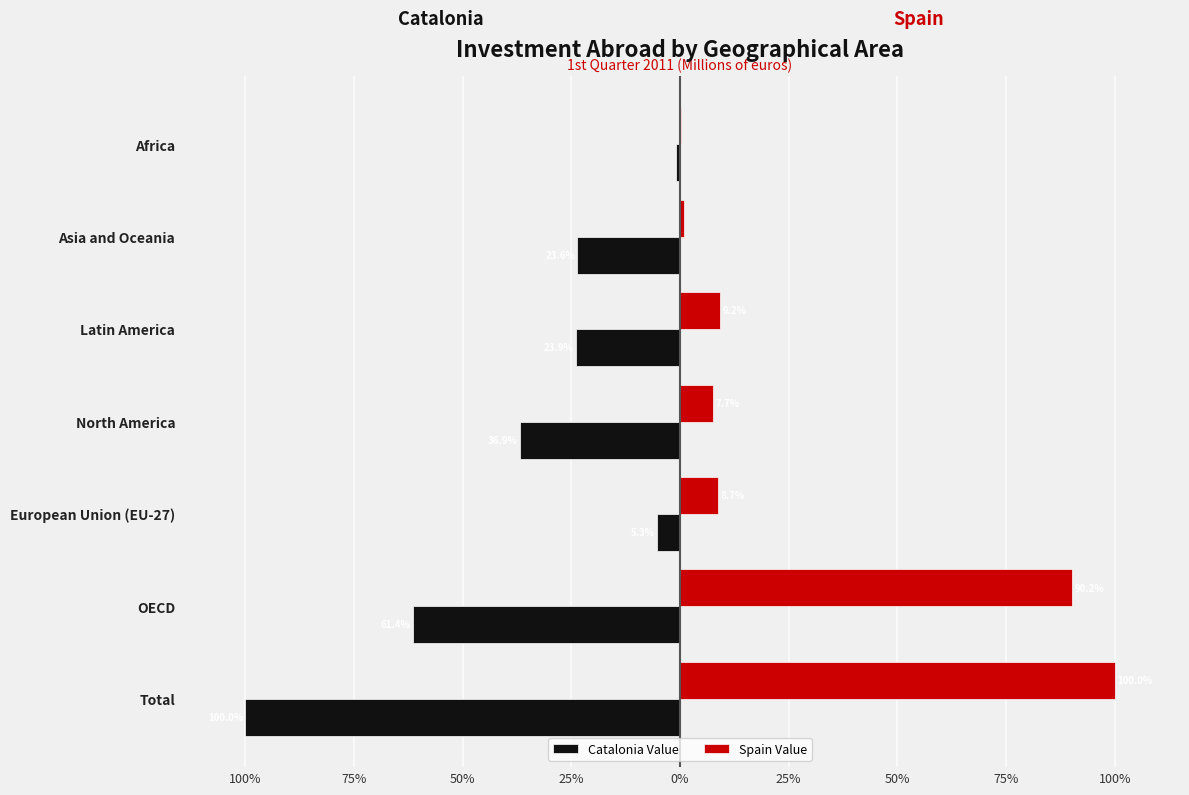

Reading left to right, what are all the values shown in this chart?

Catalonia Value: -100.0	-61.4	-5.3	-36.9	-23.9	-23.6	-0.9
Spain Value: 100.0	90.2	8.7	7.7	9.2	1.0	0.1